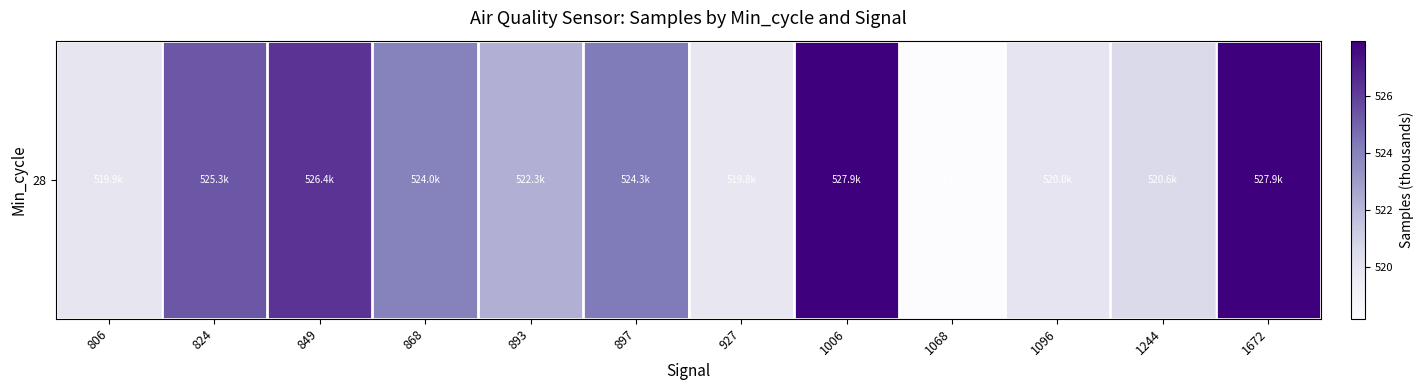

What is the smallest value displayed?

518.2